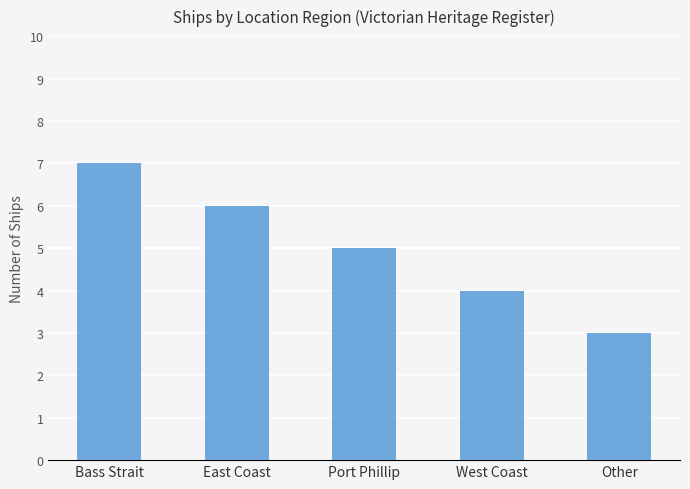

Does the chart contain stacked bars?

No